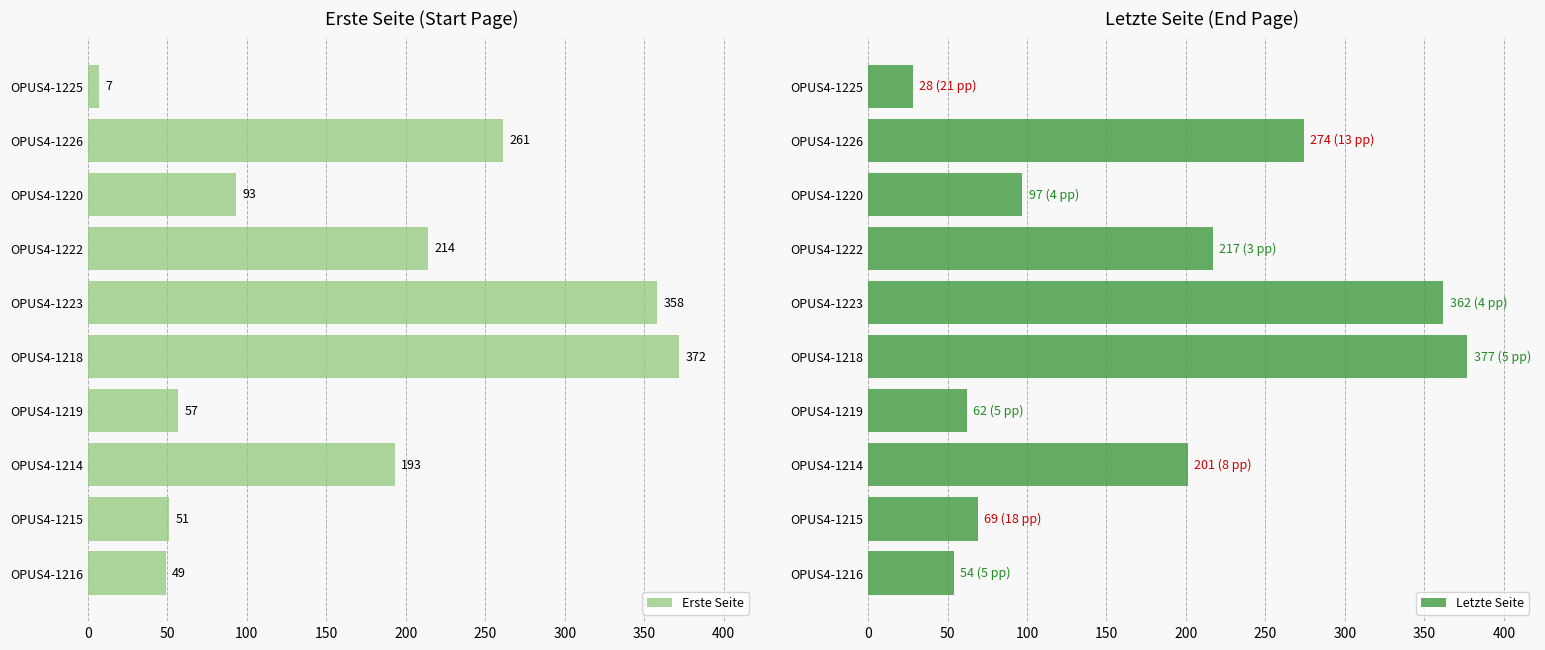

The Erste Seite series shows 376 at OPUS4-1222. True or false?

False